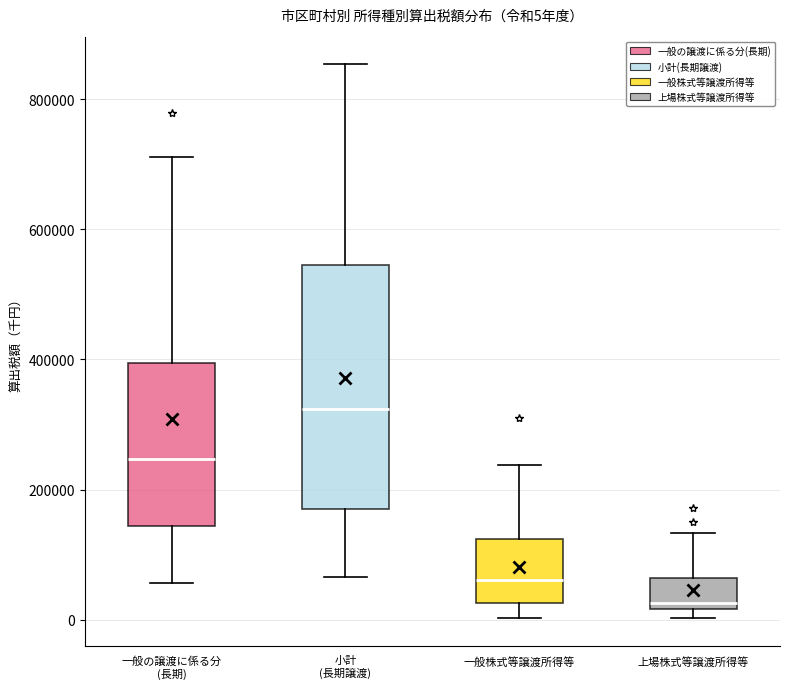

Which box has the highest median line?

小計 (長期譲渡)